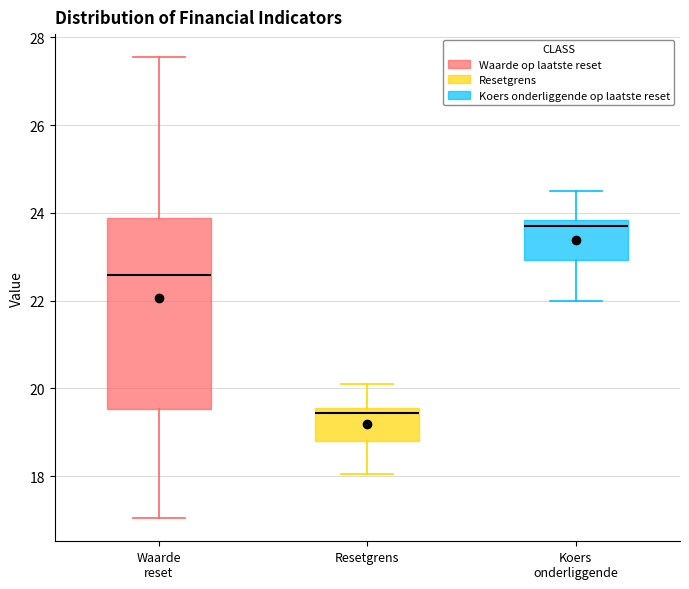

Where does the lower whisker of the box for Resetgrens end on the y-axis? The values are not printed on the chart, so give them approximately, as read against the axis.

18.0